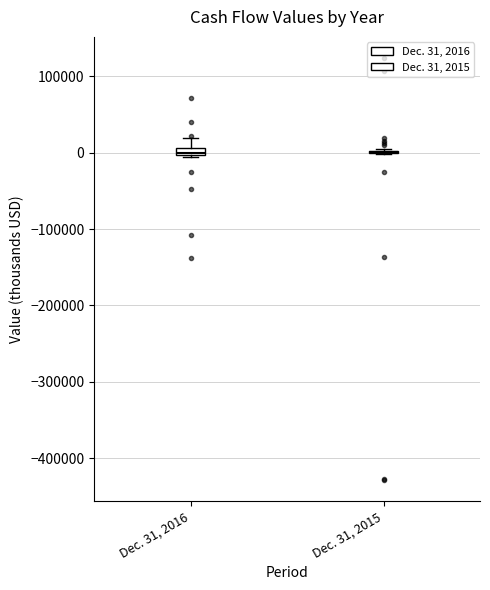

Where is the lower edge of the box for Dec. 31, 2016 on the y-axis? The values are not printed on the chart, so give them approximately, as read against the axis.

0